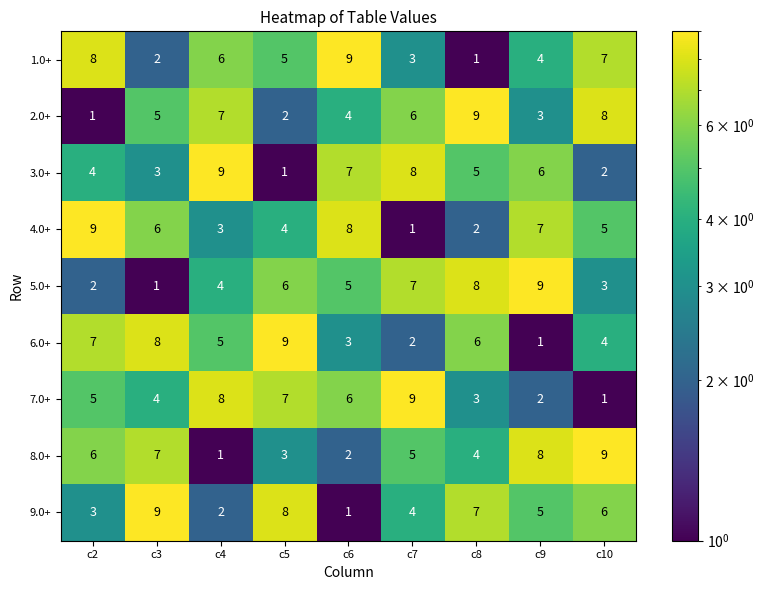

Rank the categories by 2.0+ value from highest to lowest.

c8, c10, c4, c7, c3, c6, c9, c5, c2